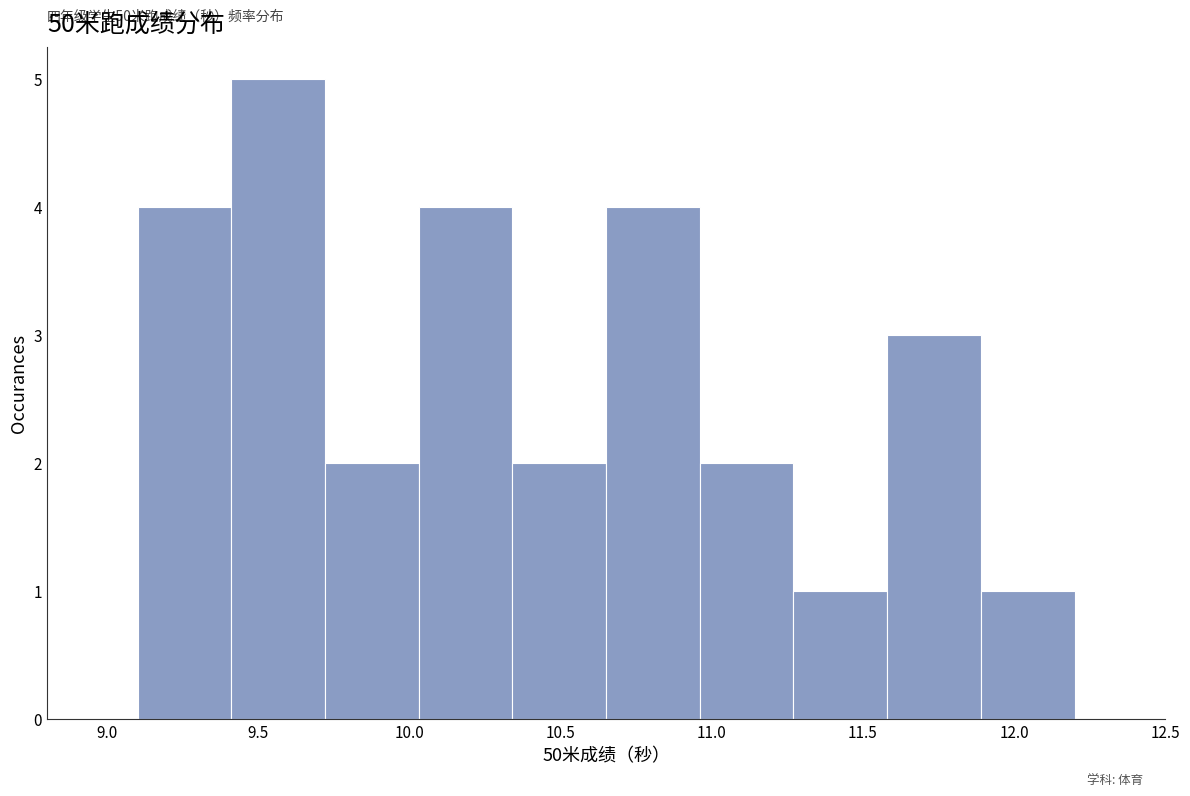

Over which range of the x-axis is the bar tallest?

9.41 to 9.72